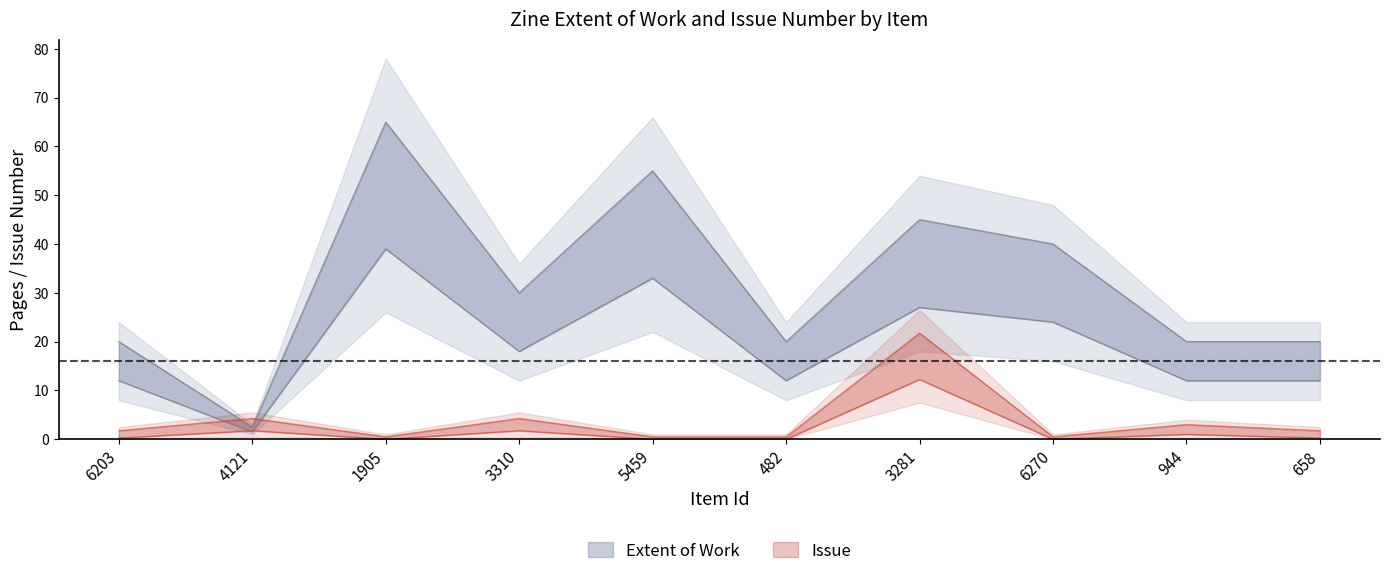

After their last crossing, which series has the higher values: Extent of Work or Issue?

Extent of Work